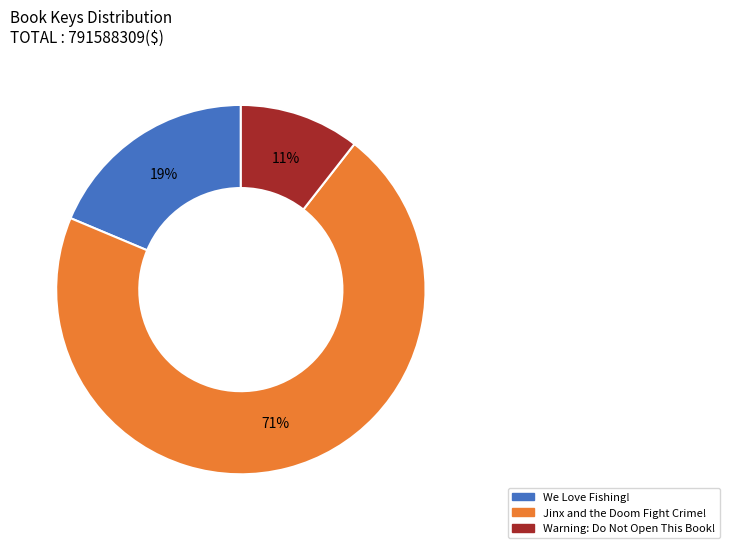

How many segments does this pie chart have?

3